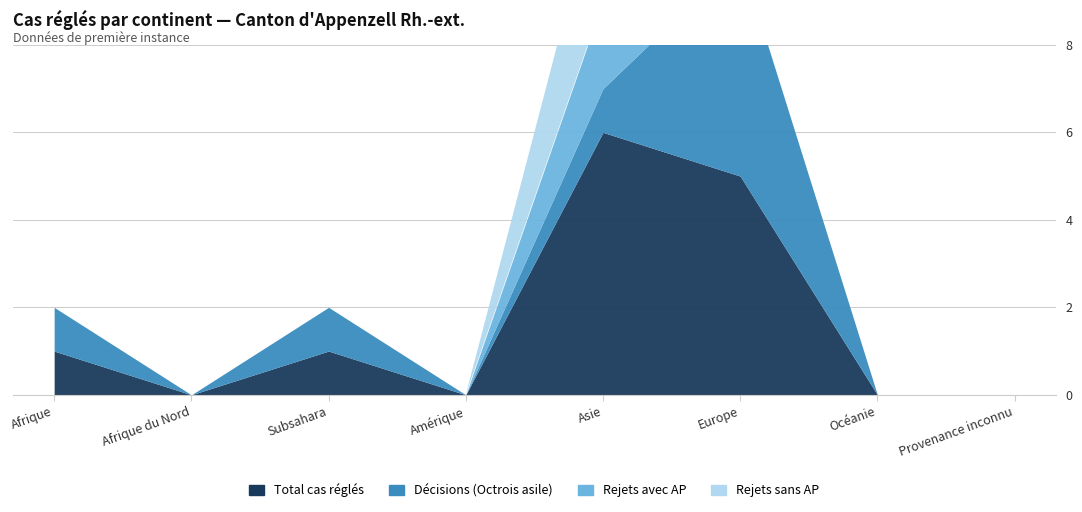

Is it true that Rejets avec AP equals -1 at Océanie?

False